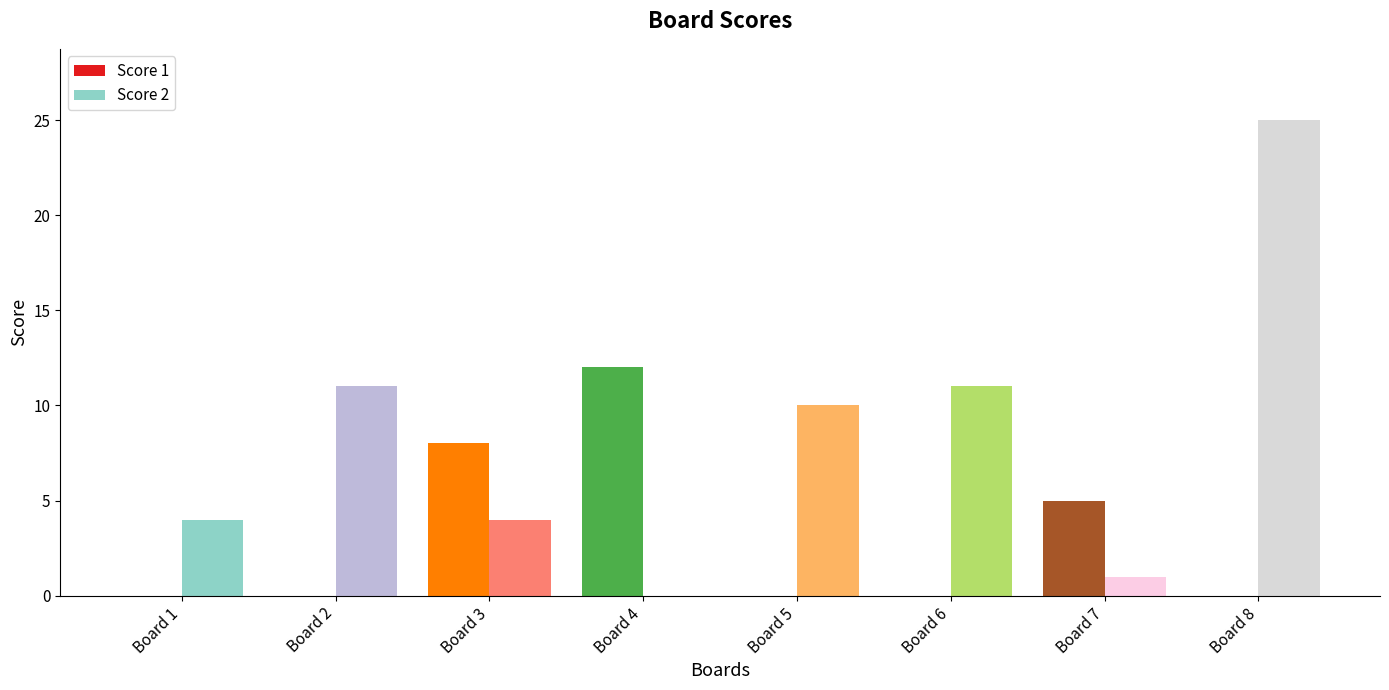

Between Board 5 and Board 8, which series saw the biggest shift?

Score 2